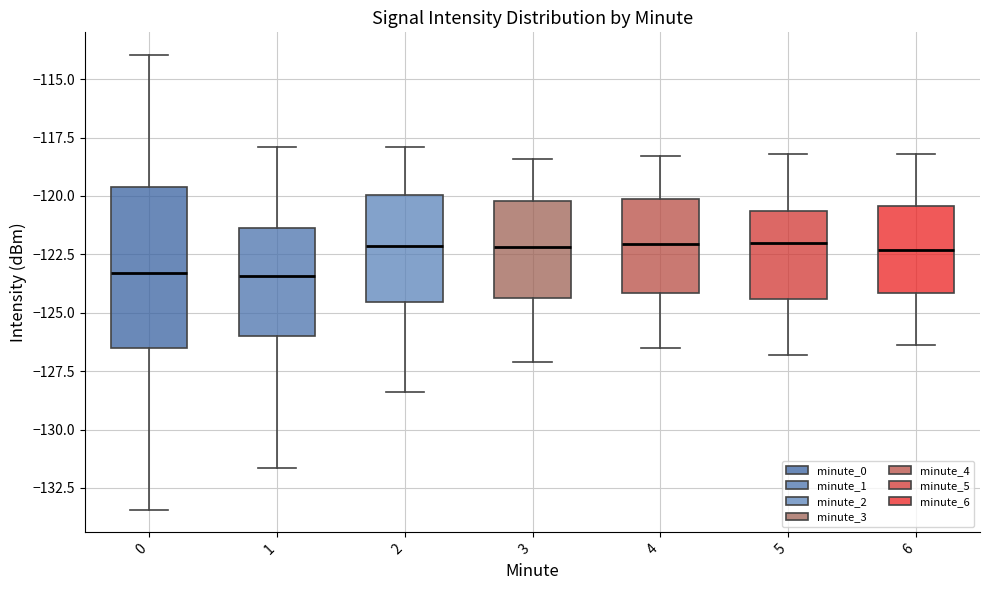

Reading left to right, read every box against the y-axis: the position of its median line, the range the box covers, and the ends of its whiskers. The values are not printed on the chart, so give them approximately, as read against the axis.

0: median -123.5, box -126.5 to -119.5, whiskers -133.5 to -114.0
1: median -123.5, box -126.0 to -121.5, whiskers -131.5 to -118.0
2: median -122.0, box -124.5 to -120.0, whiskers -128.5 to -118.0
3: median -122.0, box -124.5 to -120.0, whiskers -127.0 to -118.5
4: median -122.0, box -124.0 to -120.0, whiskers -126.5 to -118.5
5: median -122.0, box -124.5 to -120.5, whiskers -127.0 to -118.0
6: median -122.5, box -124.0 to -120.5, whiskers -126.5 to -118.0